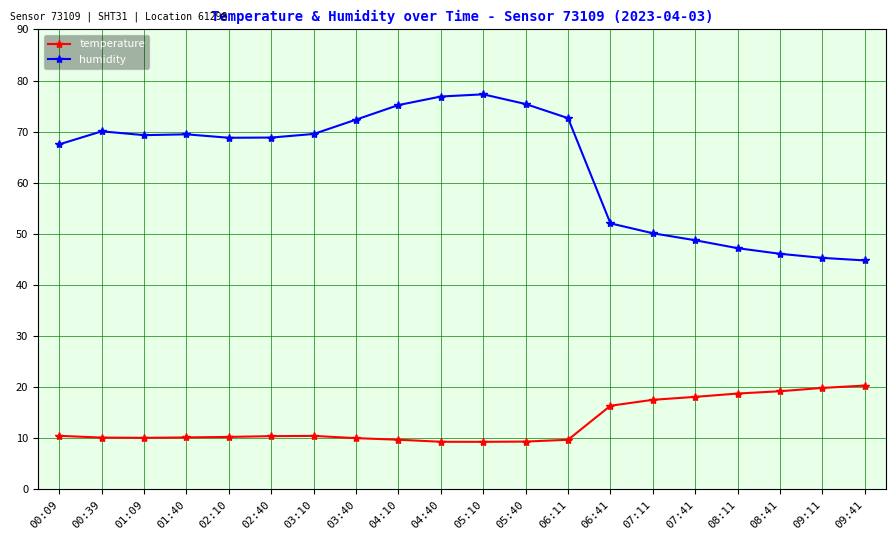

What is the total value across all series at 08:11?

66.0